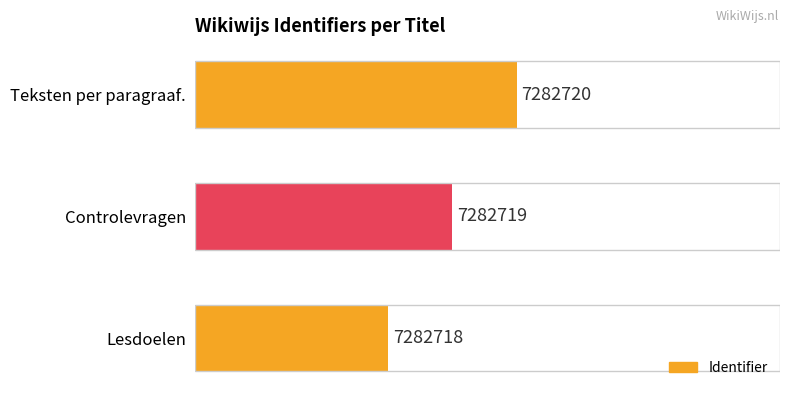

How many bars are there in total?

3